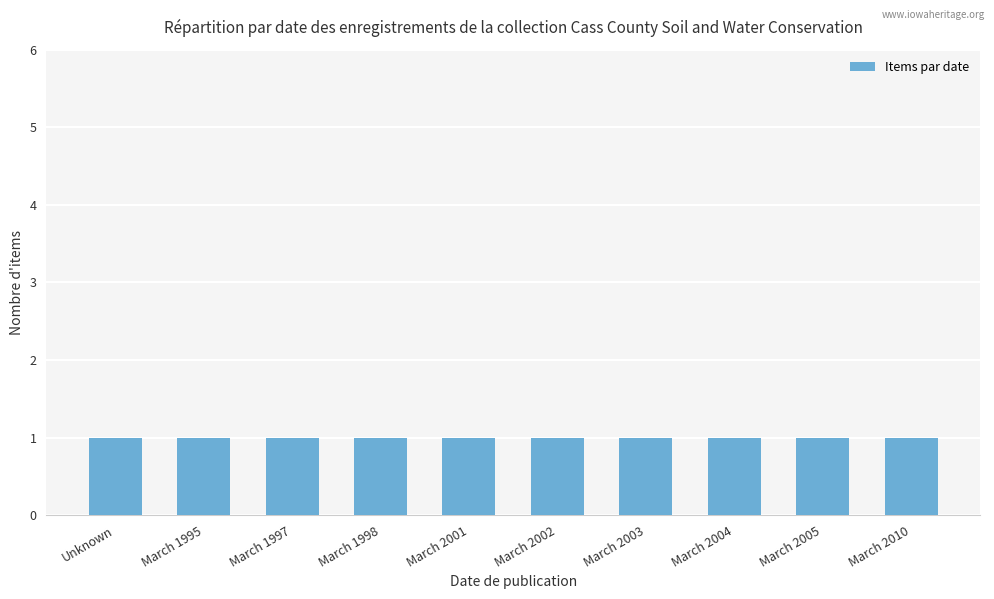

What is the minimum value shown in the chart?

1